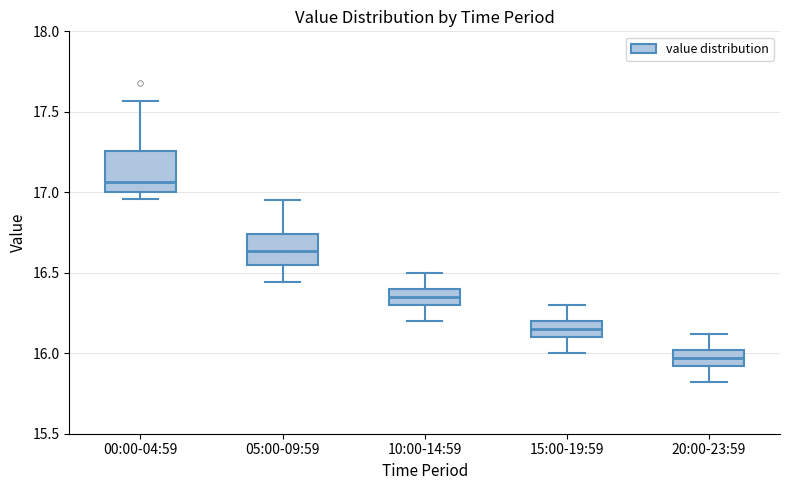

Reading left to right, transcribe this box plot: for each box, give where its median line is, the range the box spans, and where its two whiskers end, as read against the y-axis. The values are not printed on the chart, so give them approximately, as read against the axis.

00:00-04:59: median 17.05, box 17.00 to 17.25, whiskers 16.95 to 17.55
05:00-09:59: median 16.65, box 16.55 to 16.75, whiskers 16.45 to 16.95
10:00-14:59: median 16.35, box 16.30 to 16.40, whiskers 16.20 to 16.50
15:00-19:59: median 16.15, box 16.10 to 16.20, whiskers 16.00 to 16.30
20:00-23:59: median 15.95, box 15.90 to 16.00, whiskers 15.80 to 16.10